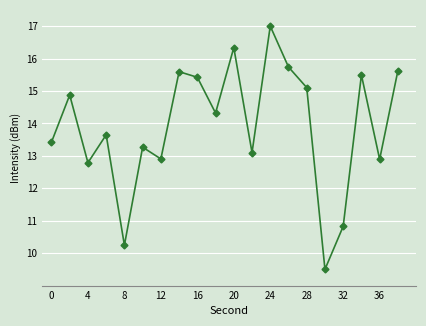

What is the difference between the maximum and minimum values?

7.5